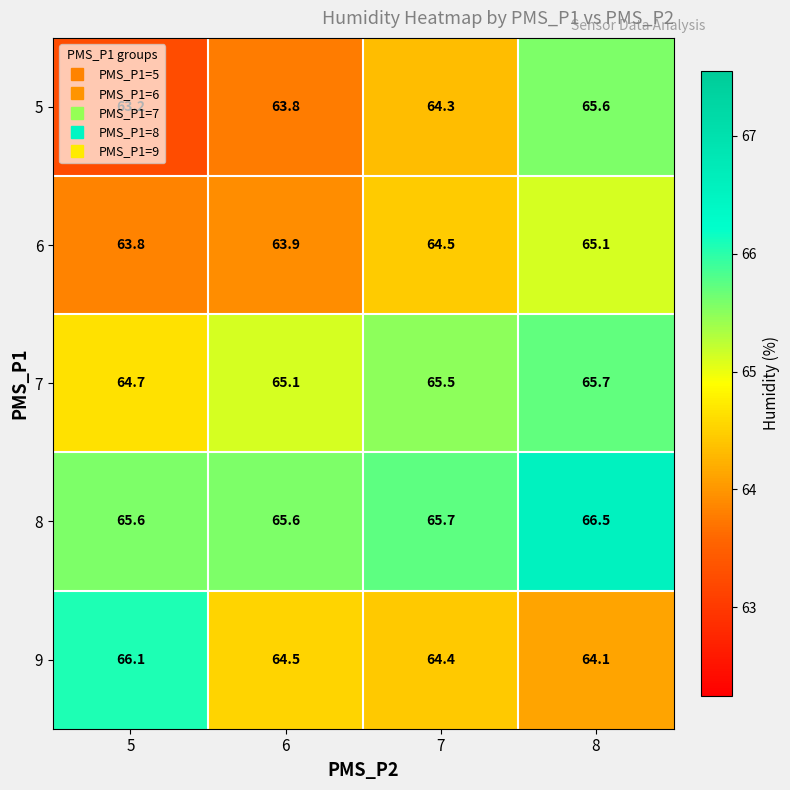

Which series has the largest total across all categories?

8